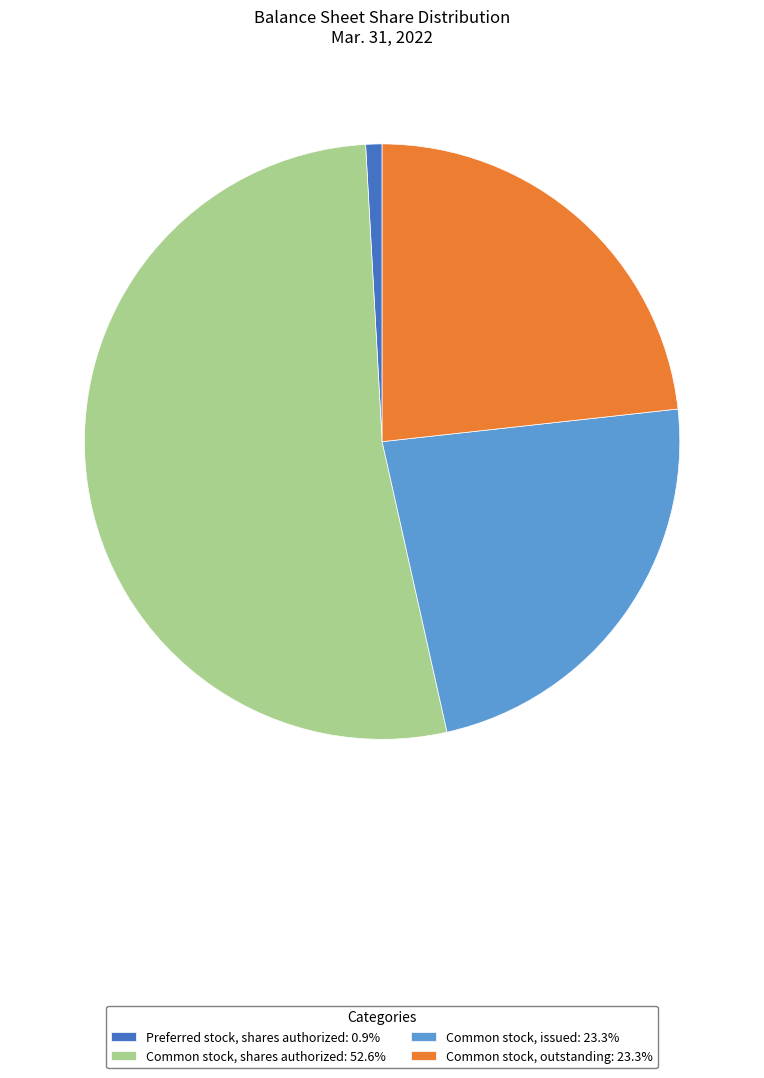

Does any single category account for the majority?

Yes